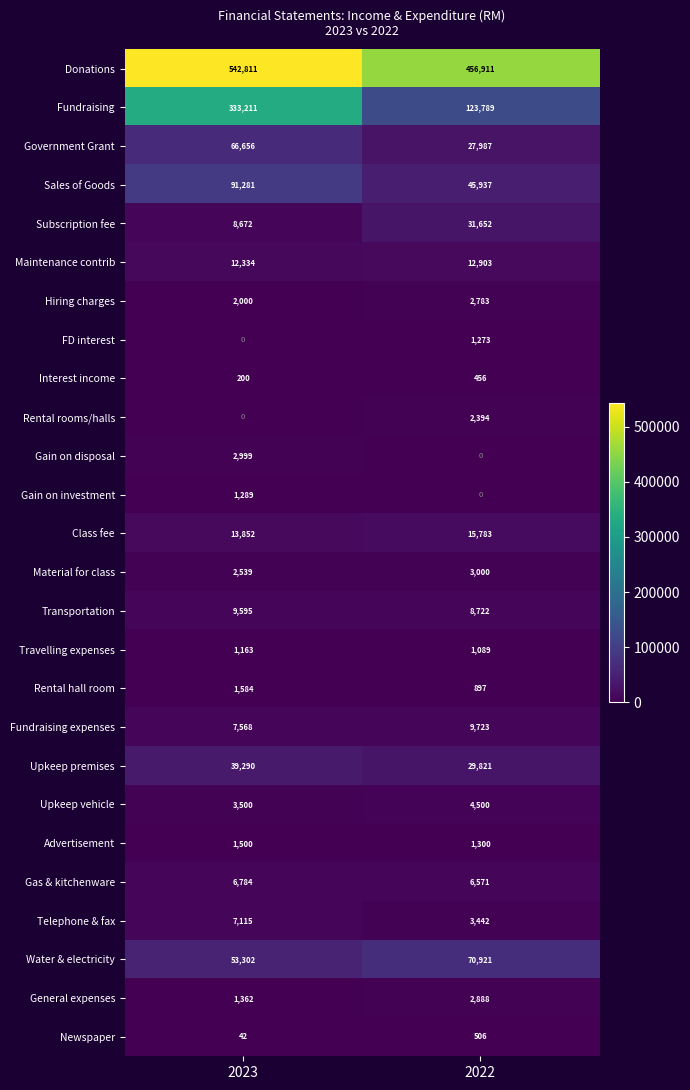

Which series has the largest range (max minus min)?

Fundraising